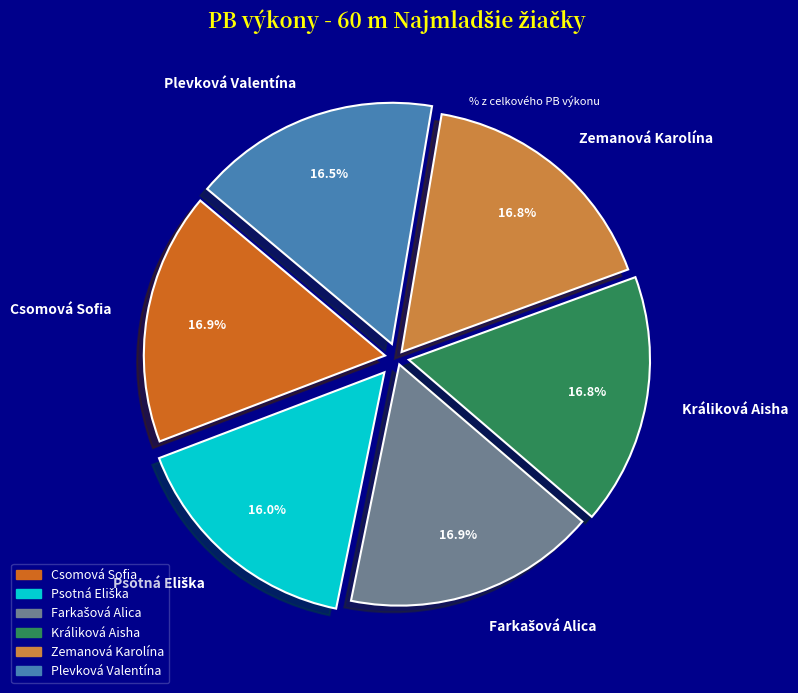

Count the number of slices in the pie.

6